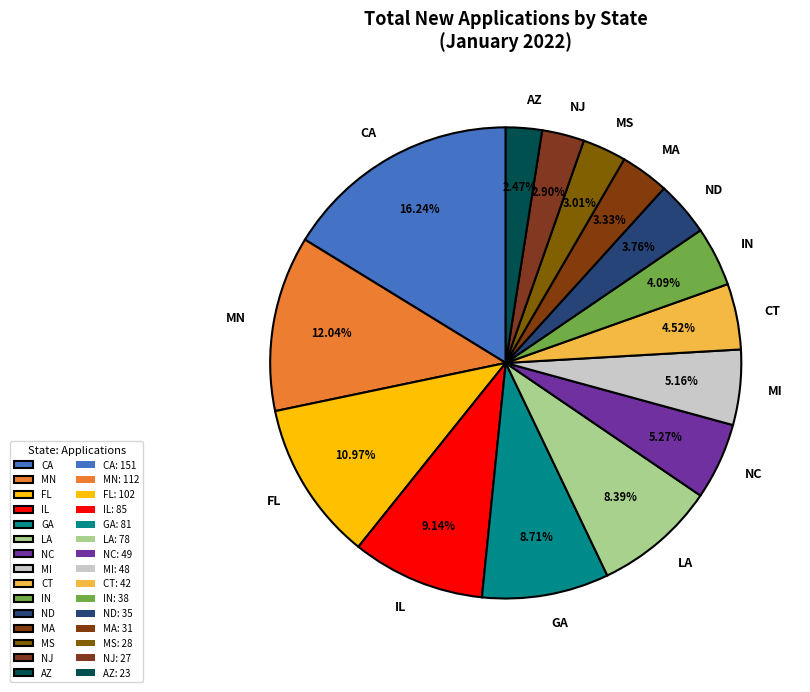

Is the sum of ND and MI greater than half?

No